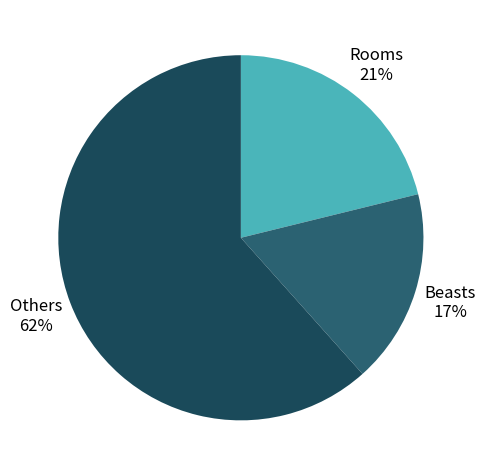

Is there a majority slice in this chart?

Yes